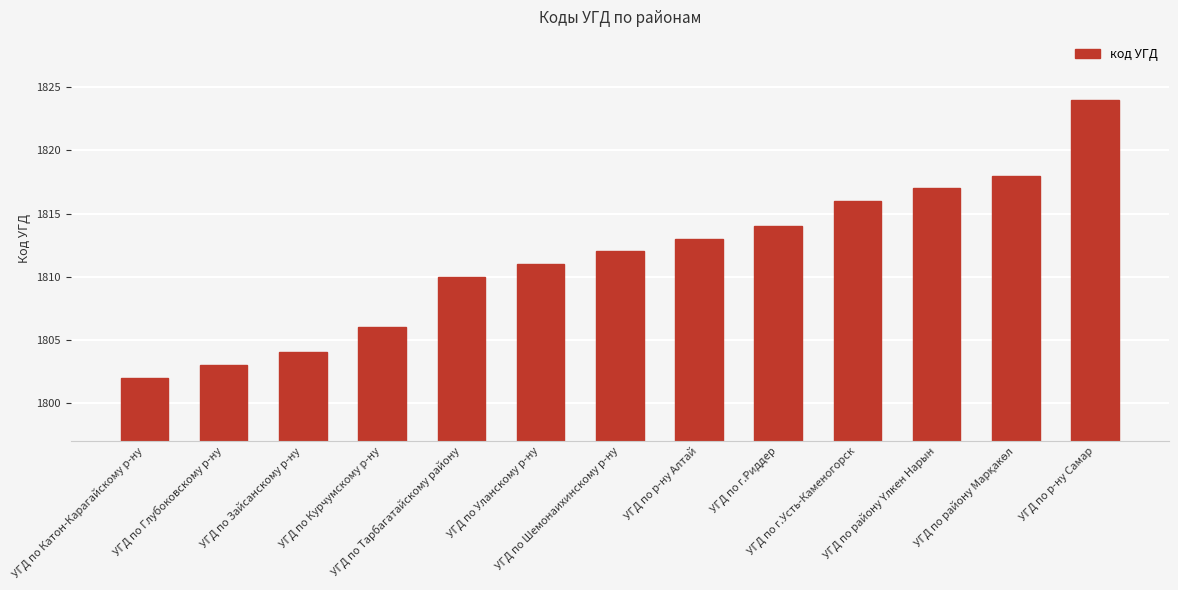

The value at УГД по Катон-Карагайскому р-ну is 1802. True or false?

True